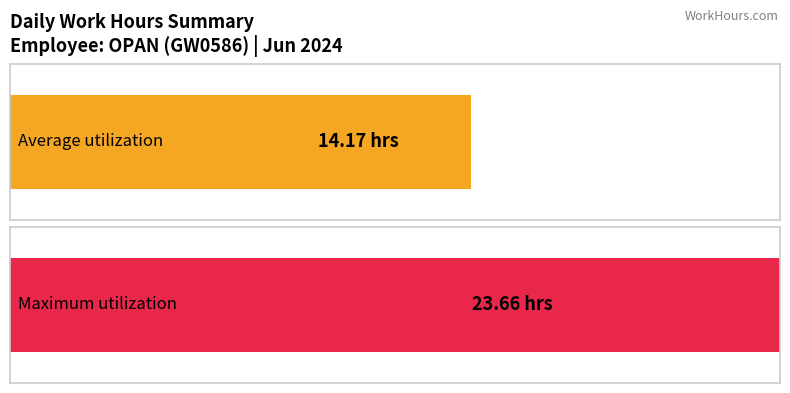

What is the maximum value shown in the chart?

23.7